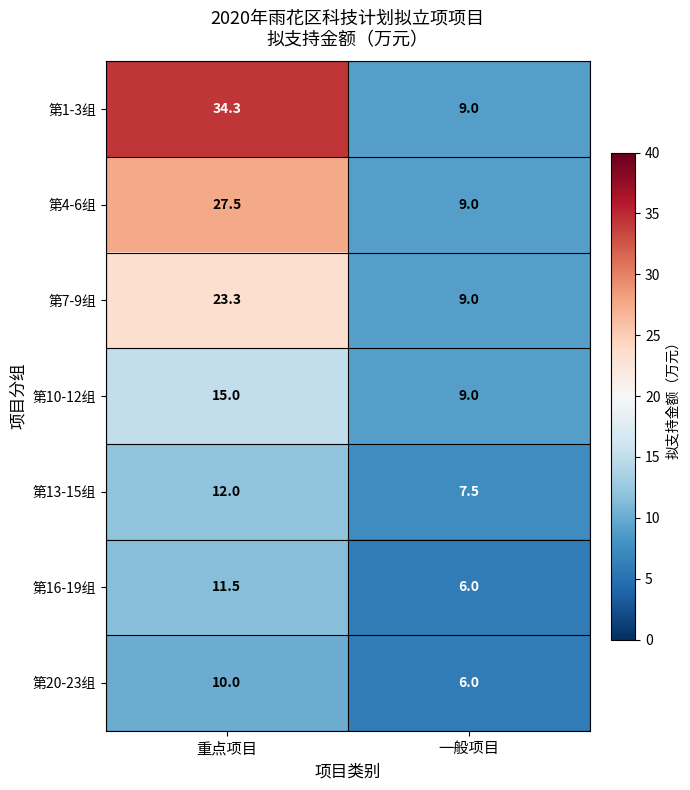

What is the difference between the highest and lowest values at 重点项目?

24.3